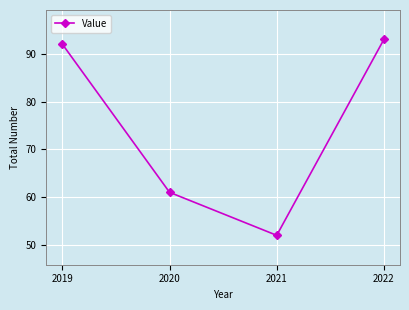

How many points are lower than both their immediate neighbors (excluding endpoints)?

1